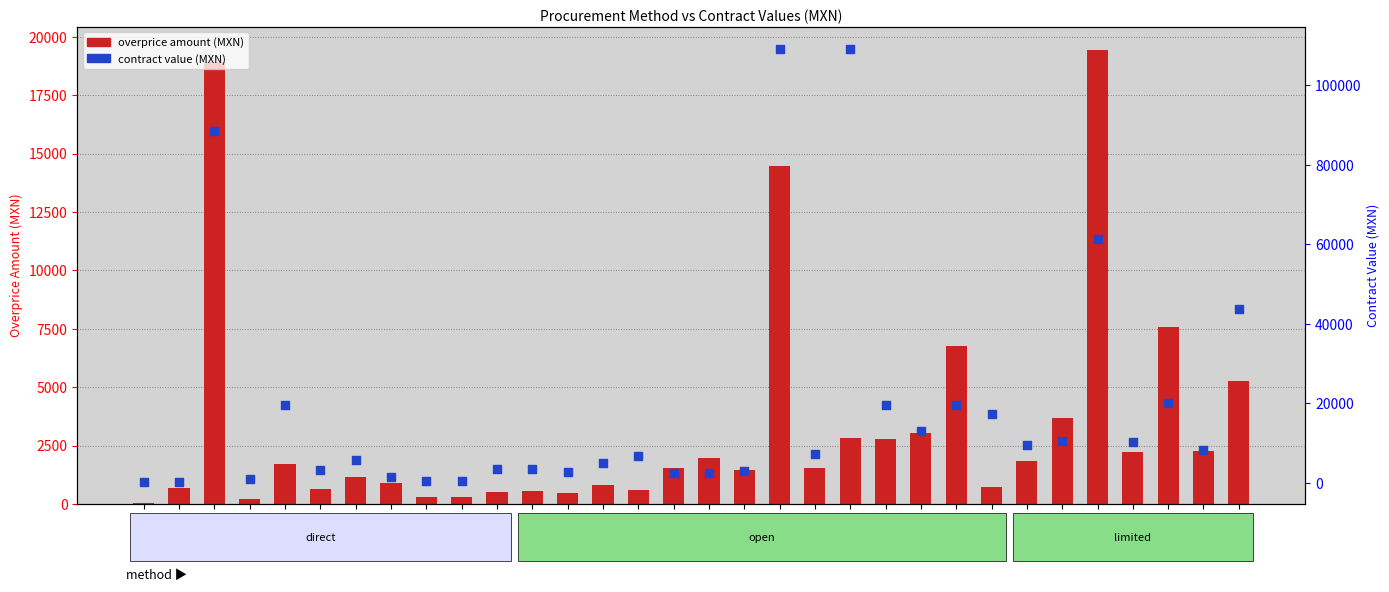

At how many categories does at least one series exceed 24697?

5